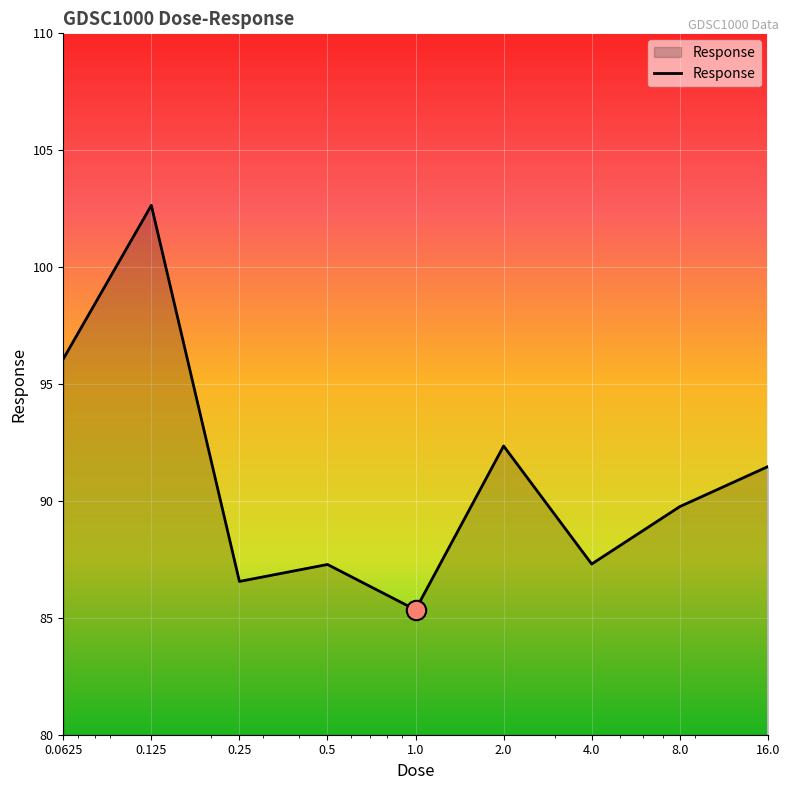

What is the smallest value displayed?

85.3